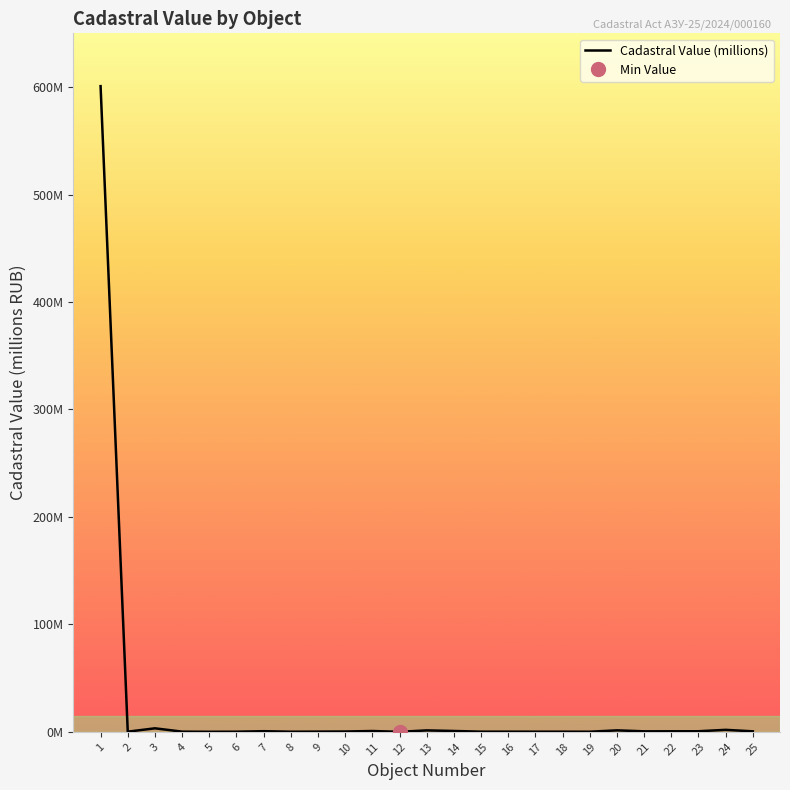

Is this an area chart (filled region under the line)?

No